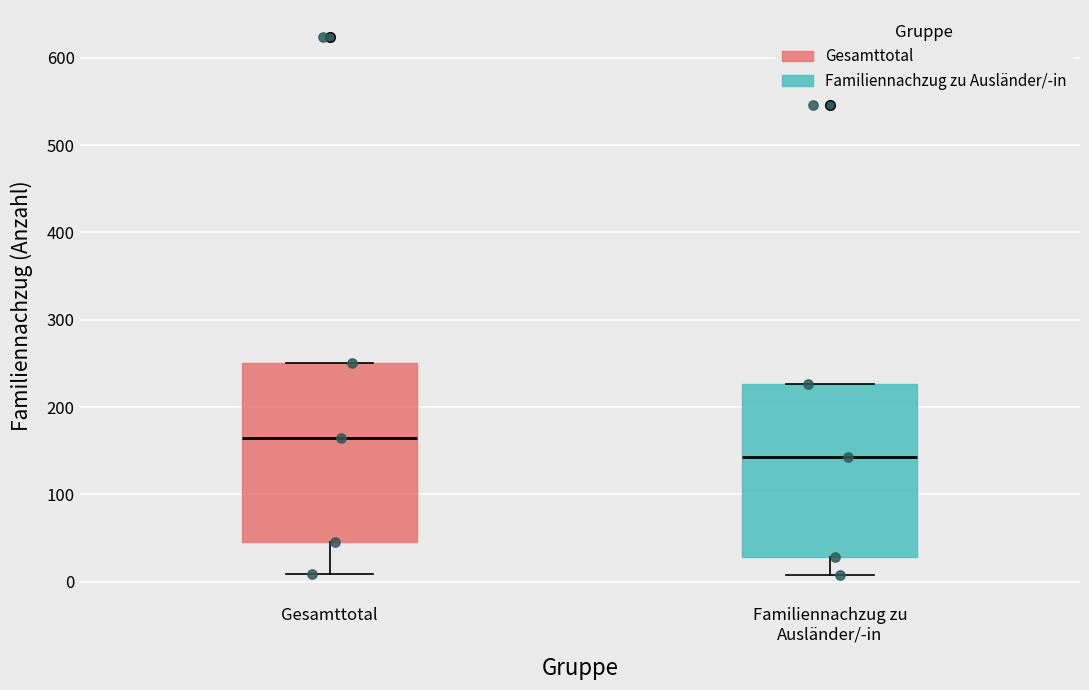

Reading left to right, read every box against the y-axis: the position of its median line, the range the box covers, and the ends of its whiskers. The values are not printed on the chart, so give them approximately, as read against the axis.

Gesamttotal: median 170, box 50 to 250, whiskers 10 to 250
Familiennachzug zu Ausländer/-in: median 140, box 30 to 230, whiskers 10 to 230